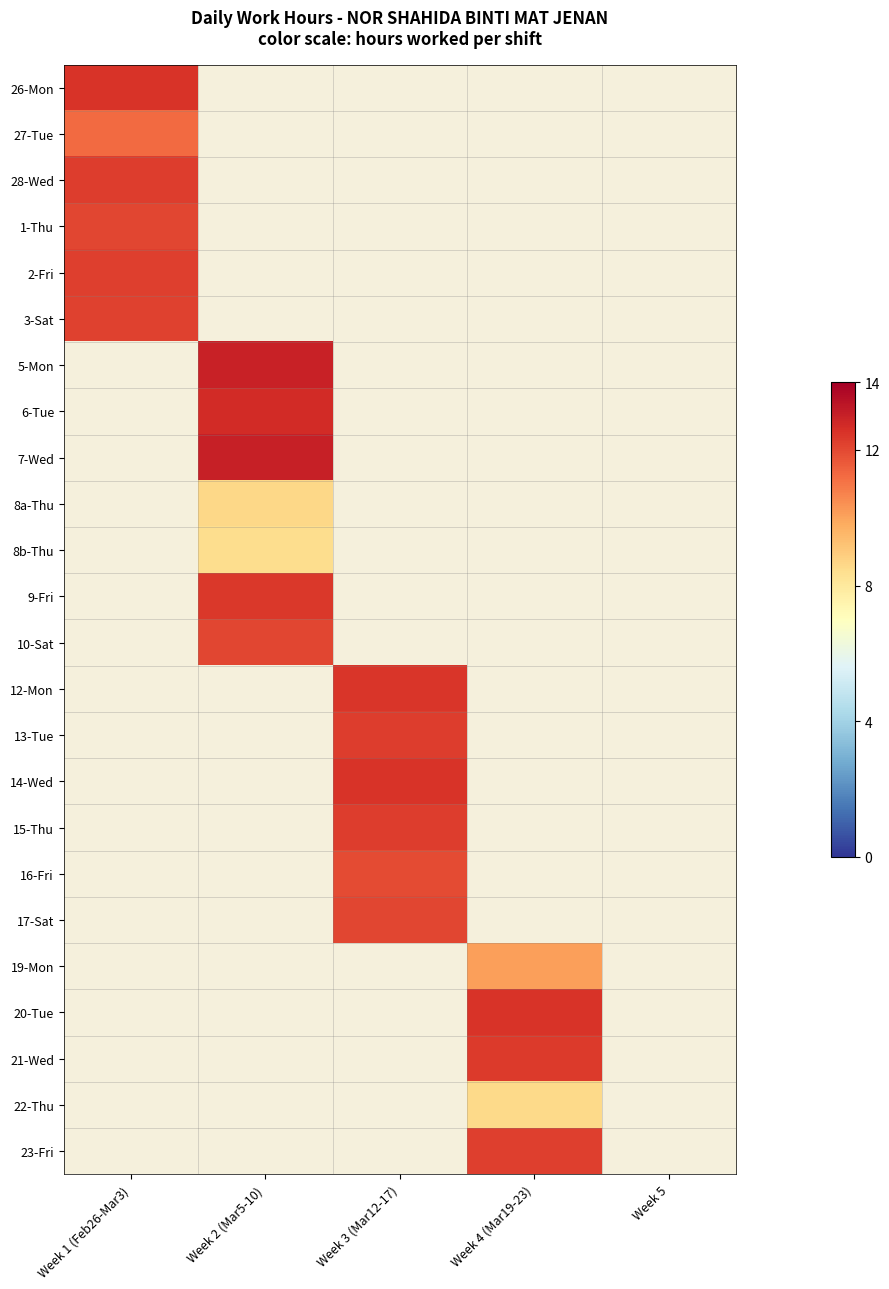

Which has a higher value, Week 4 (Mar19-23) or Week 2 (Mar5-10)?

Week 2 (Mar5-10)